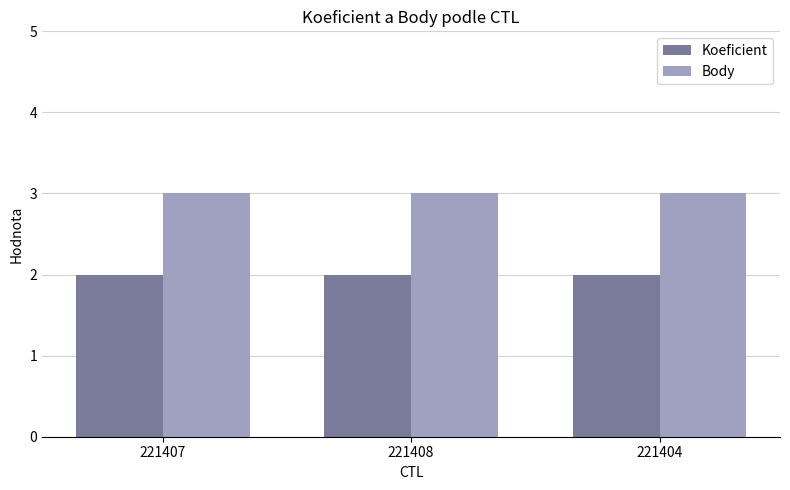

What is the spread (max minus min) of values at 221404?

1